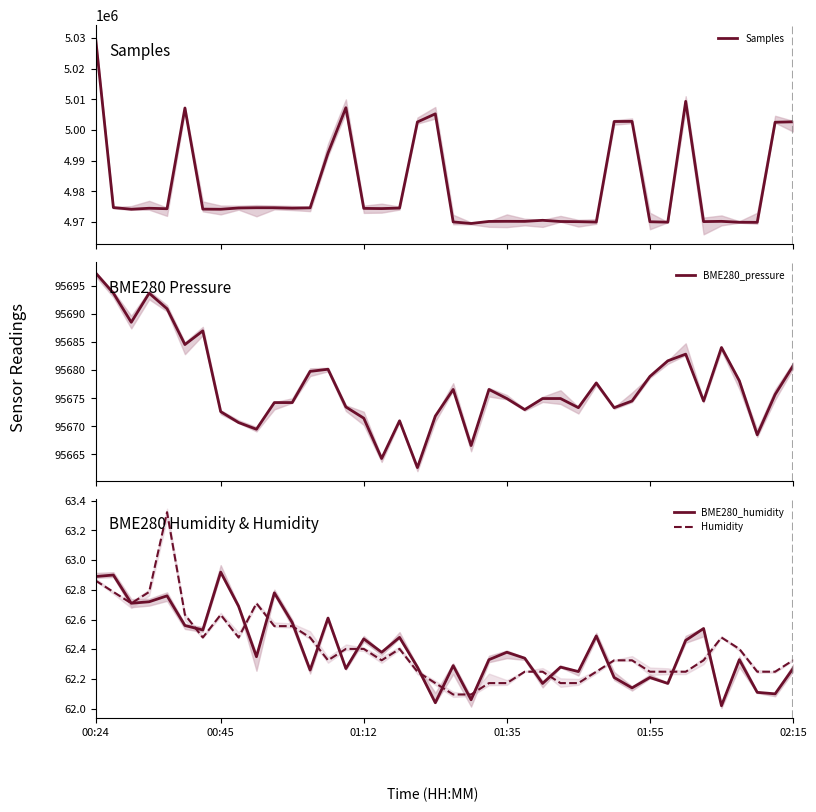

How many data points in BME280_pressure are less than 95674?

14